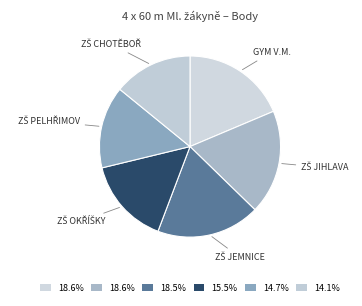

Is there a majority slice in this chart?

No